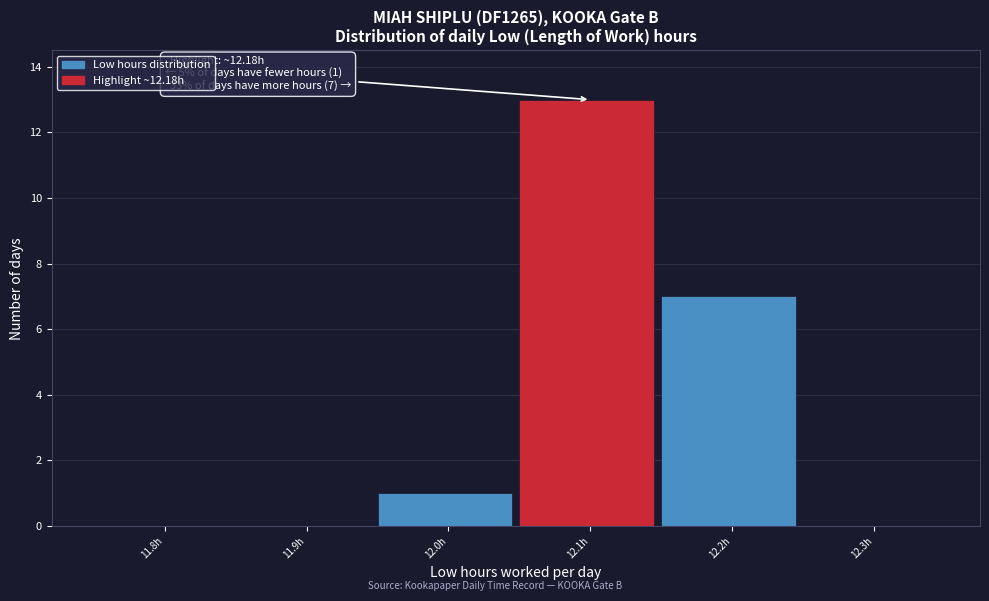

Reading right to left, transcribe all the data shown in this chart.

12.3h=0	12.2h=7	12.1h=13	12.0h=1	11.9h=0	11.8h=0